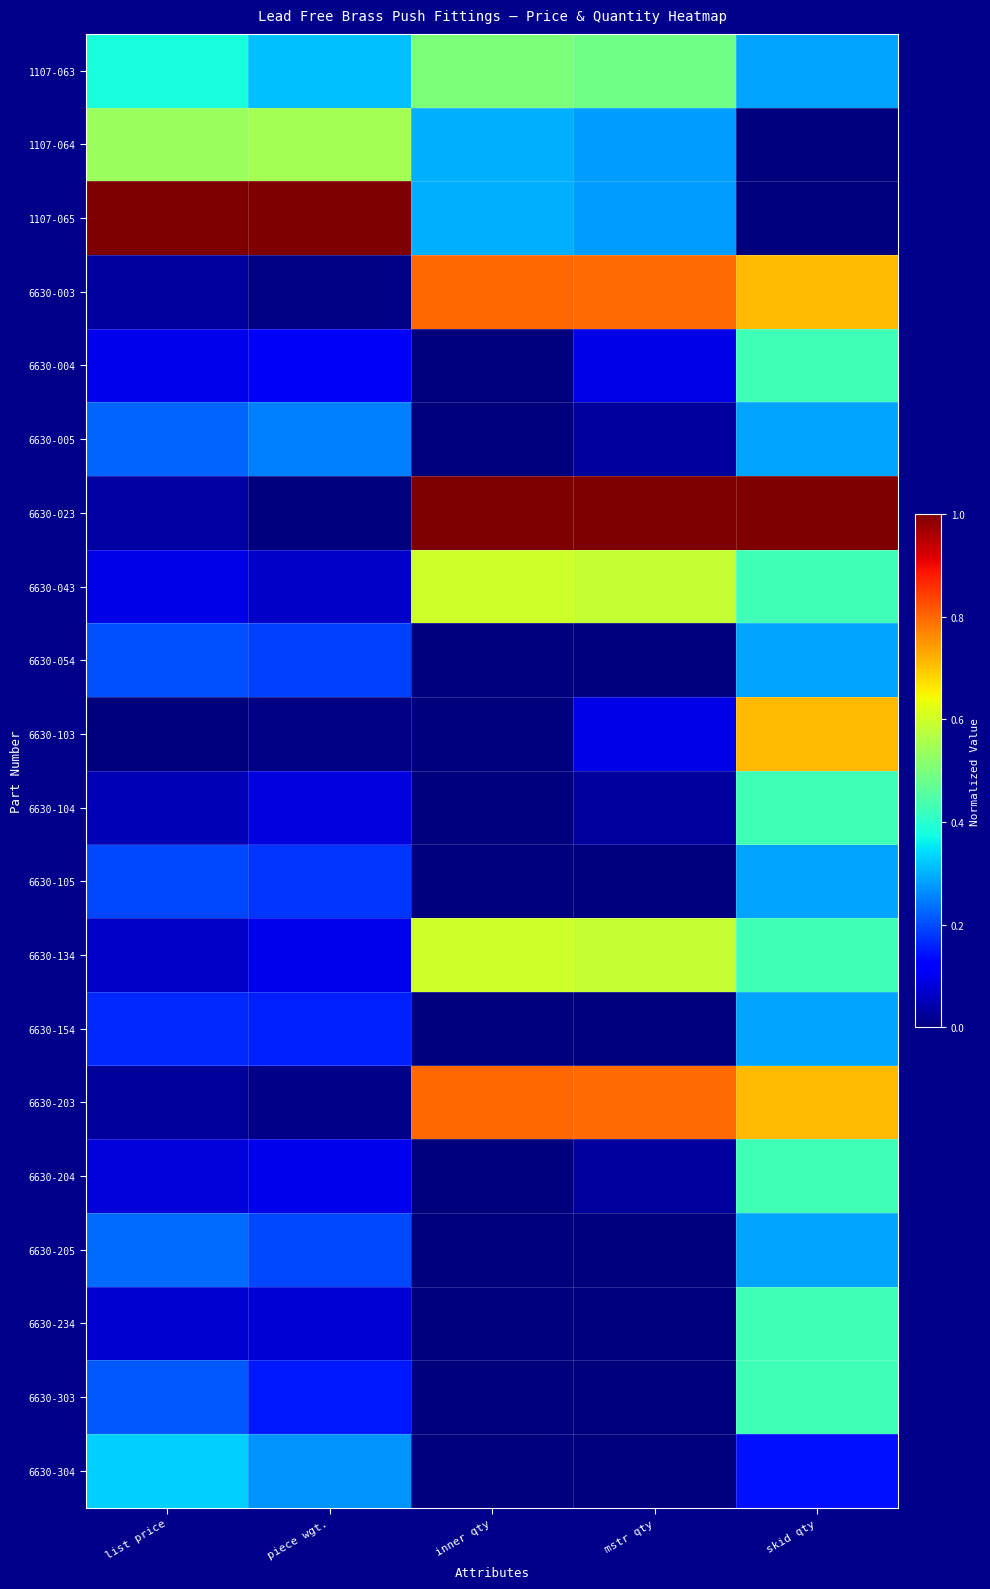

Rank the series at list price from lowest to highest value.

6630-103, 6630-203, 6630-003, 6630-023, 6630-104, 6630-134, 6630-234, 6630-204, 6630-043, 6630-004, 6630-154, 6630-105, 6630-054, 6630-303, 6630-005, 6630-205, 6630-304, 1107-063, 1107-064, 1107-065